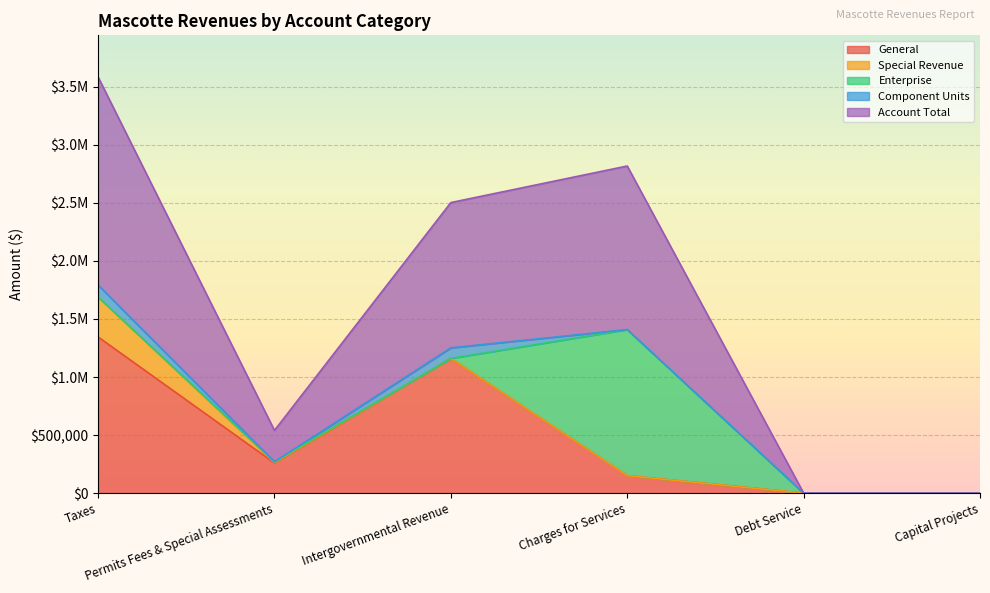

What is the difference between the second highest and second lowest values in the Component Units series?

90673